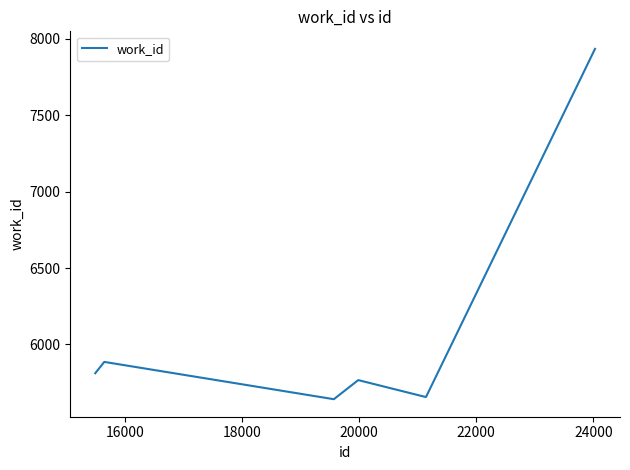

What is the difference between the maximum and minimum values?

2292